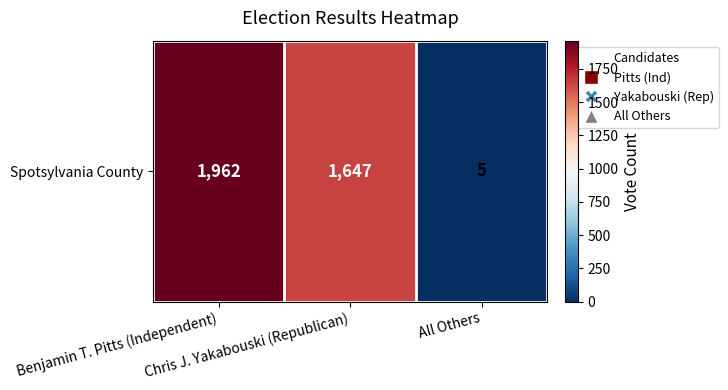

Which label corresponds to the smallest value in the chart?

All Others